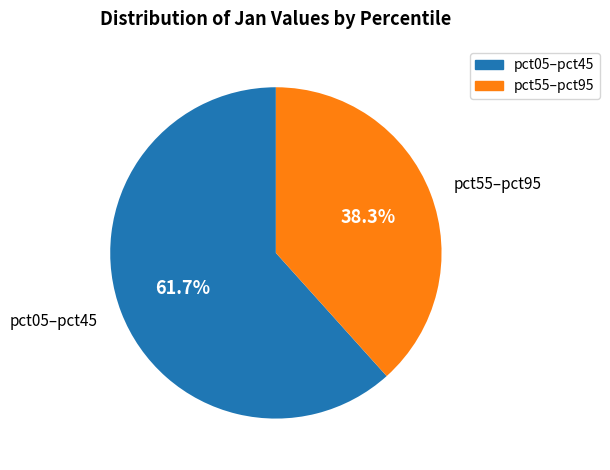

Which slice is the smallest?

pct55–pct95